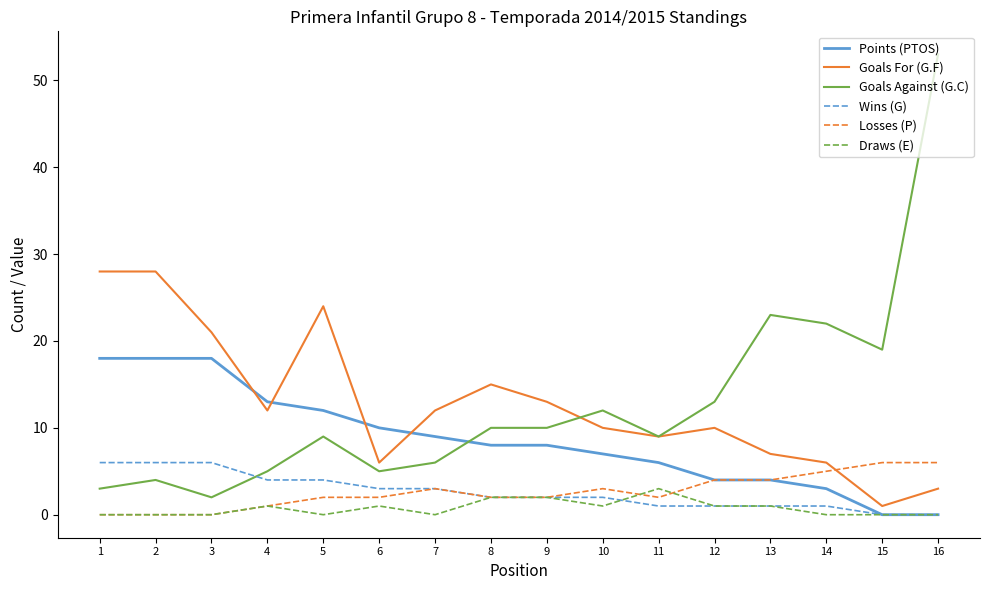

What is the spread (max minus min) of values at 1?

28